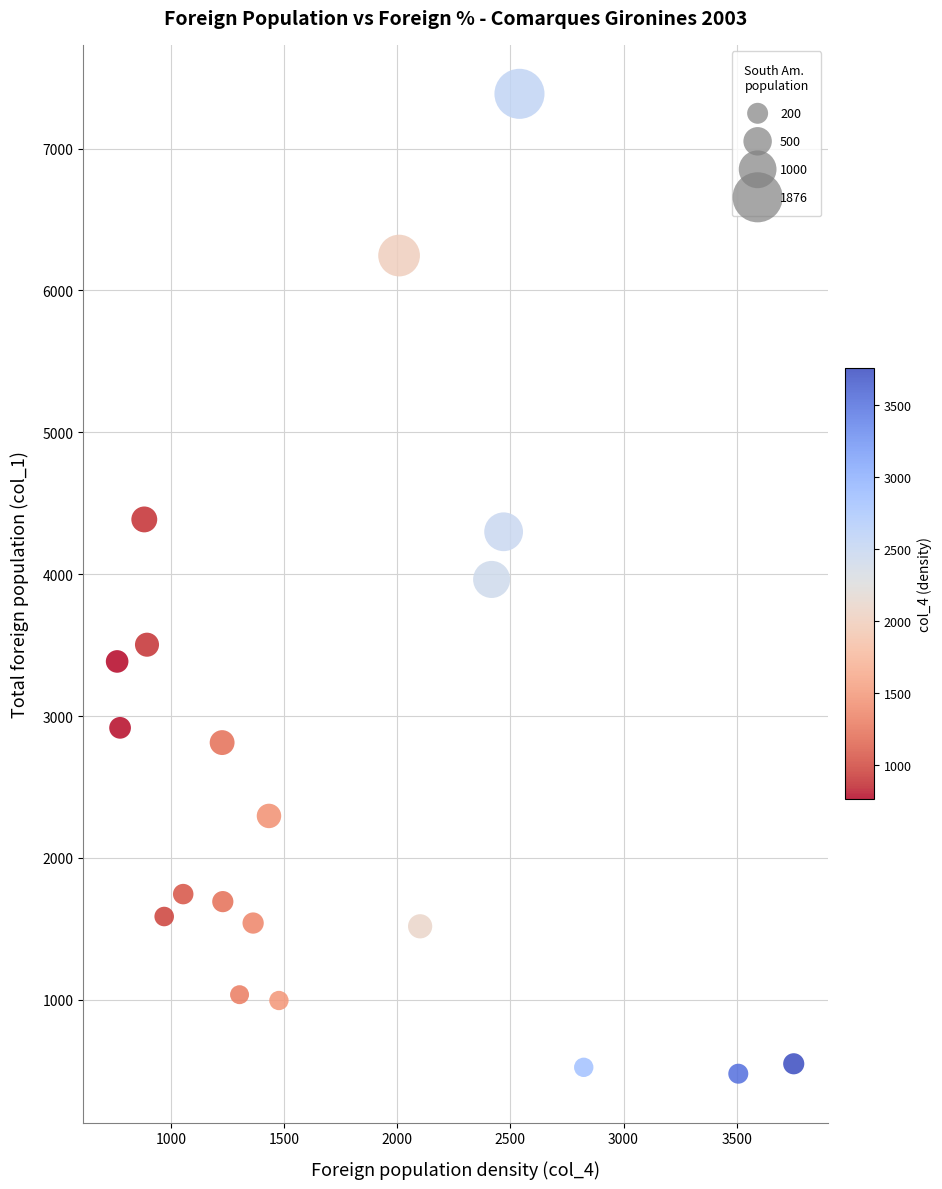

What is the range of X values (max minus min)?

2990